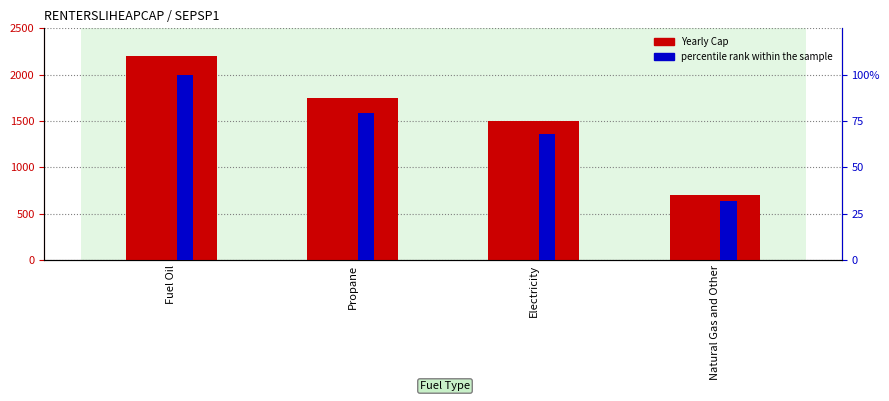

What is the average value?

1538